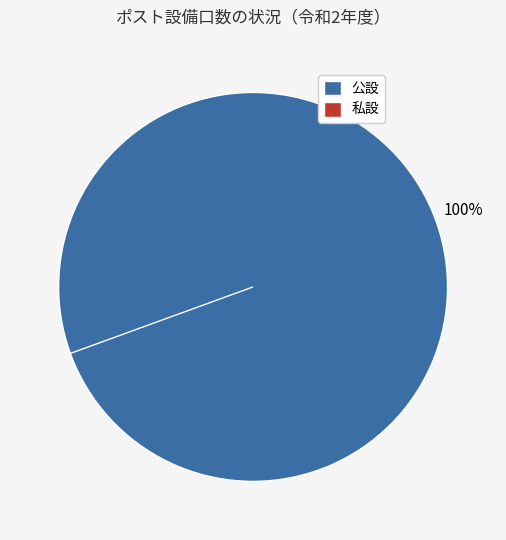

Does any single category account for the majority?

No